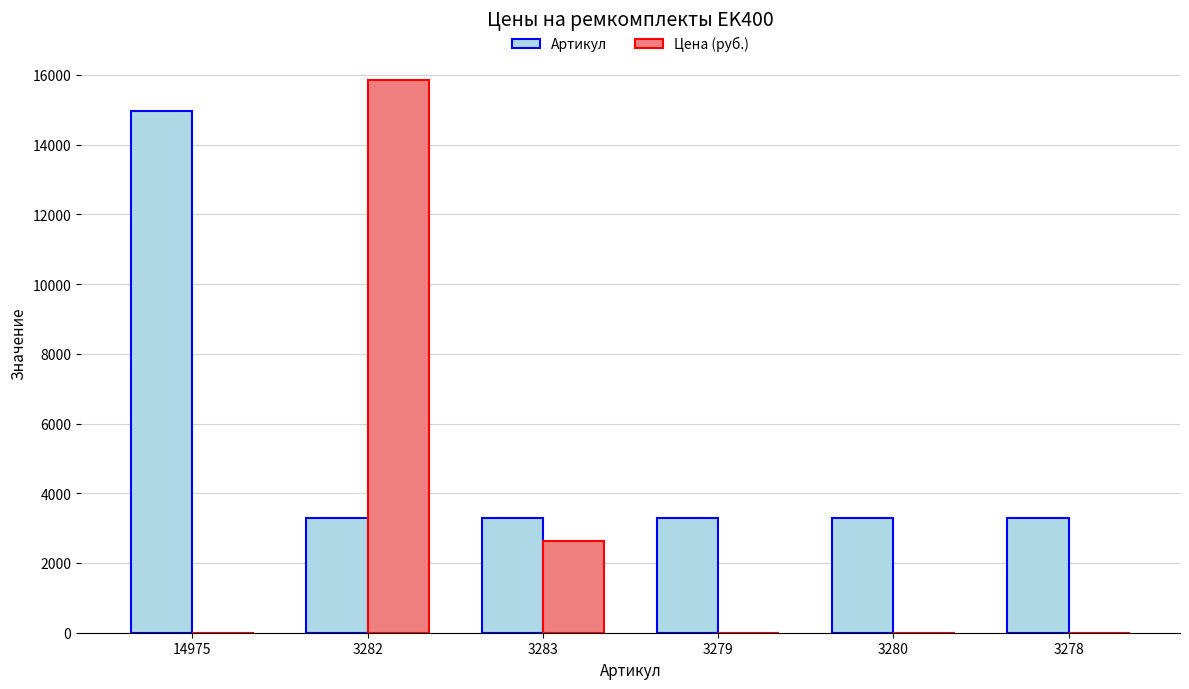

What is the spread (max minus min) of values at 3283?

657.5